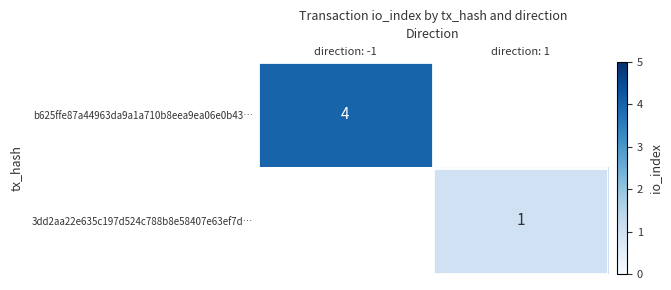

What is the smallest value displayed?

1.0